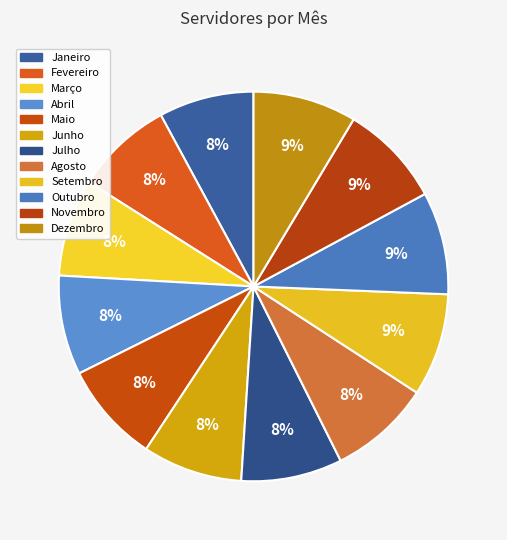

Is Dezembro the majority of the pie?

No